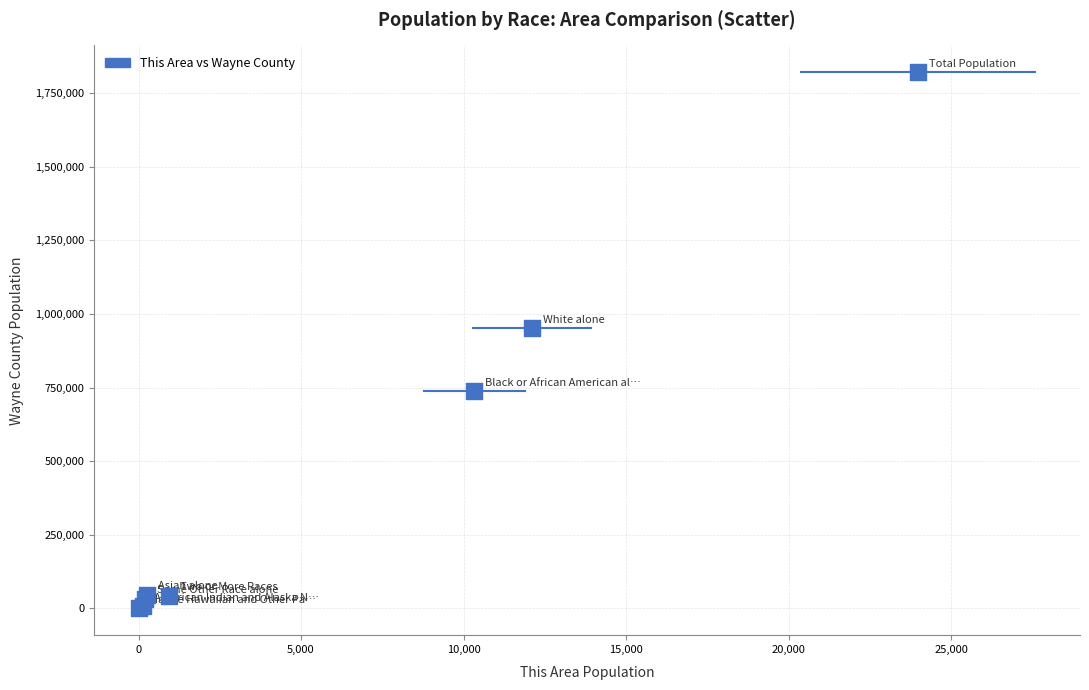

What Y value in the scatter plot is closest to 910494?

951936